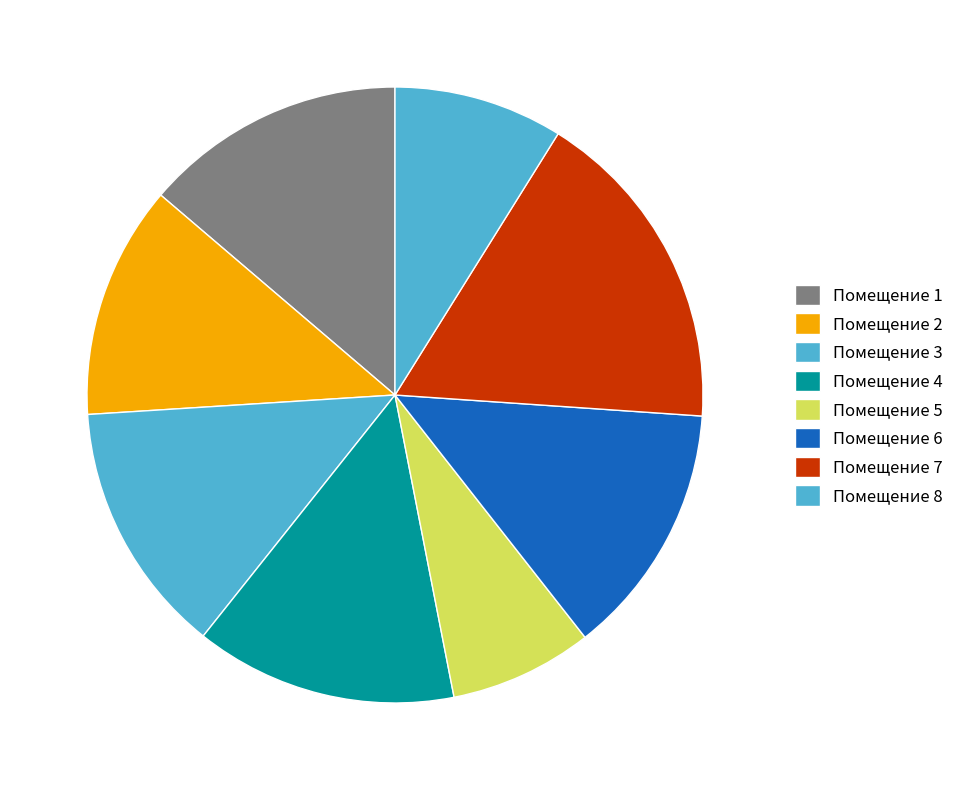

How many slices are in this pie chart?

8